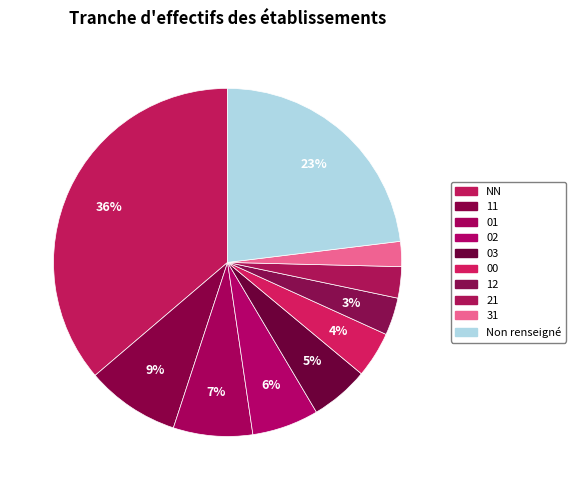

How many segments does this pie chart have?

10